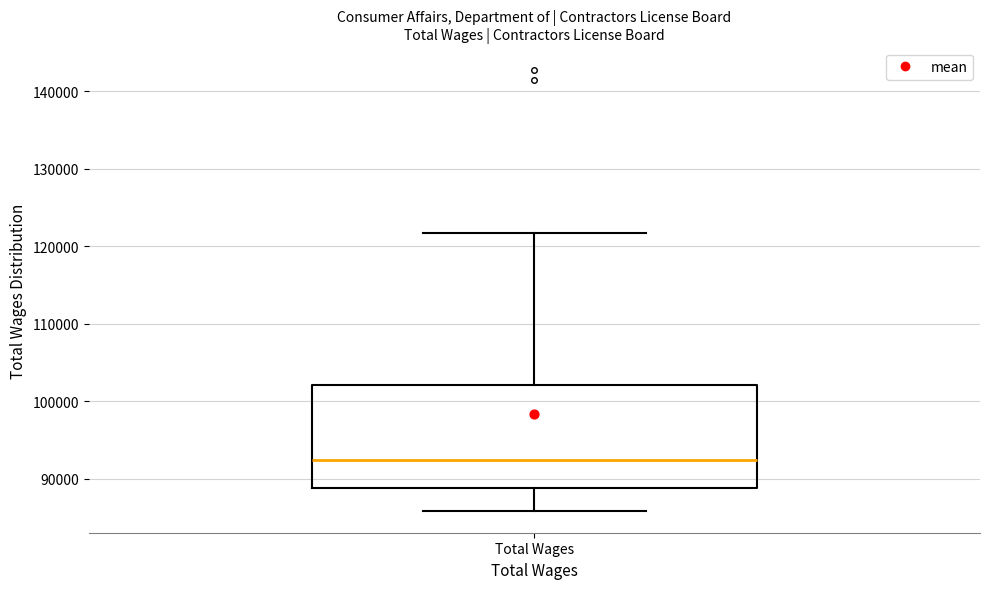

Where does the lower whisker of the box for Total Wages end on the y-axis? The values are not printed on the chart, so give them approximately, as read against the axis.

86000